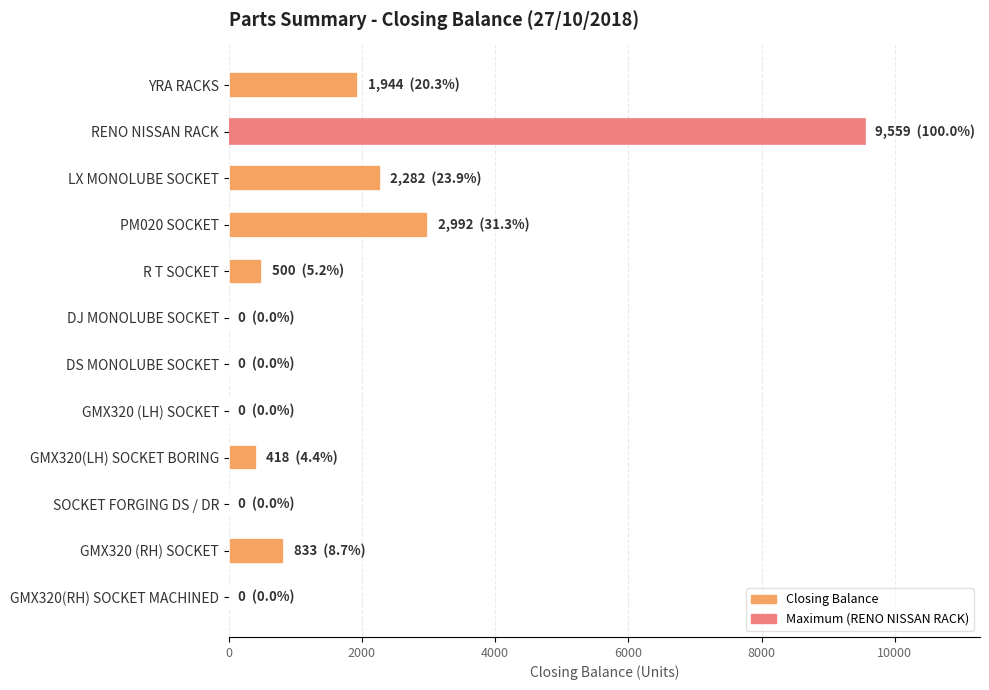

What is the change in value from RENO NISSAN RACK to R T SOCKET?

-9059